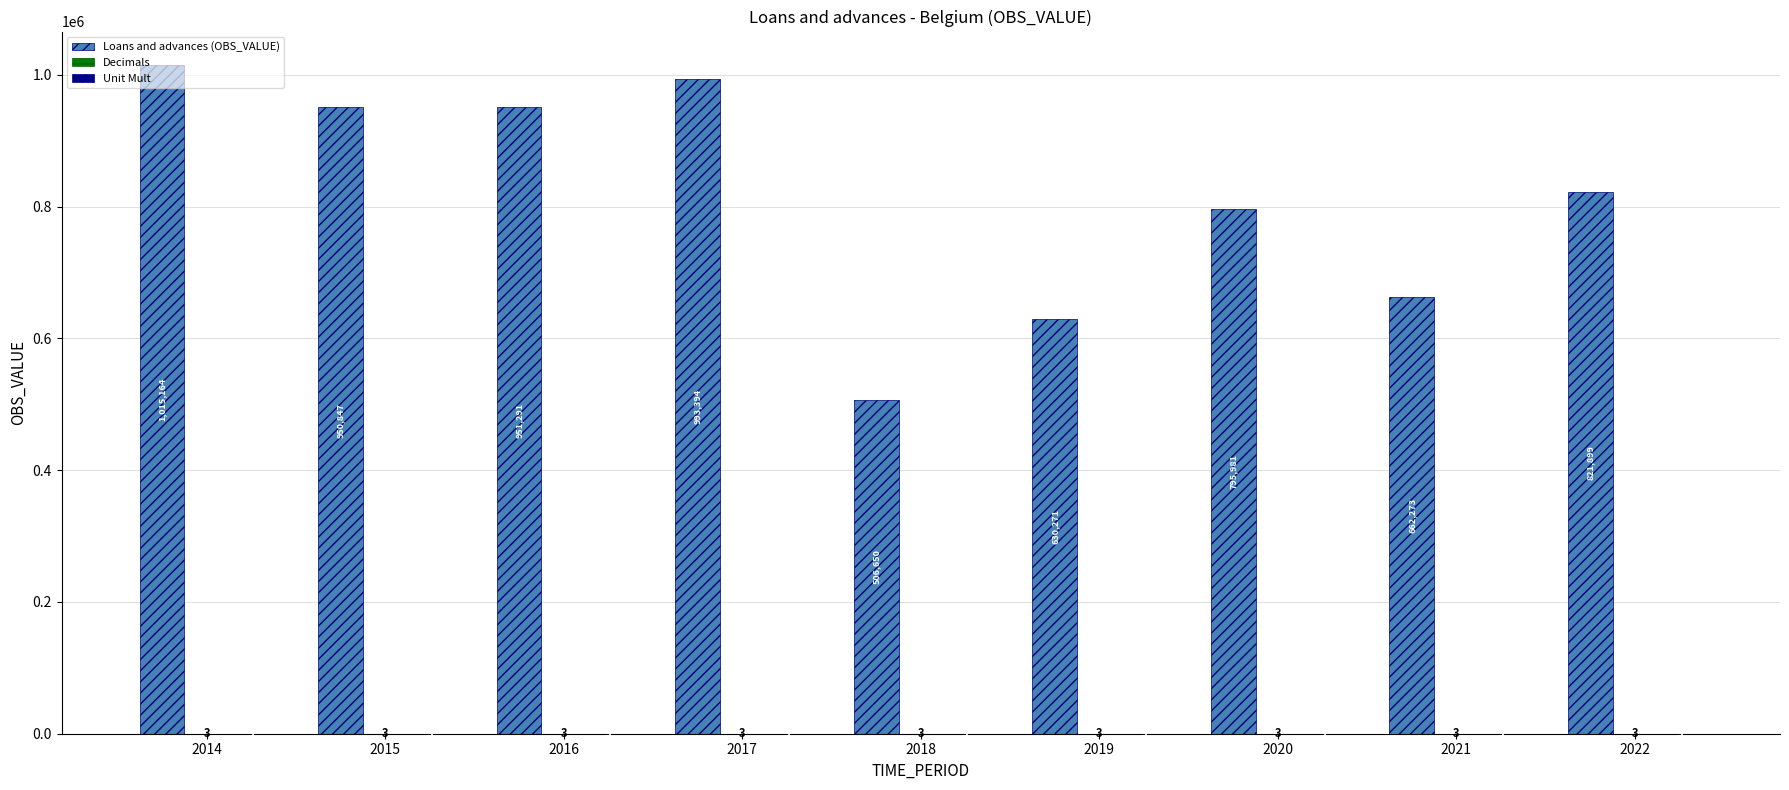

At which label does Loans and advances (OBS_VALUE) first exceed 821899?

2014